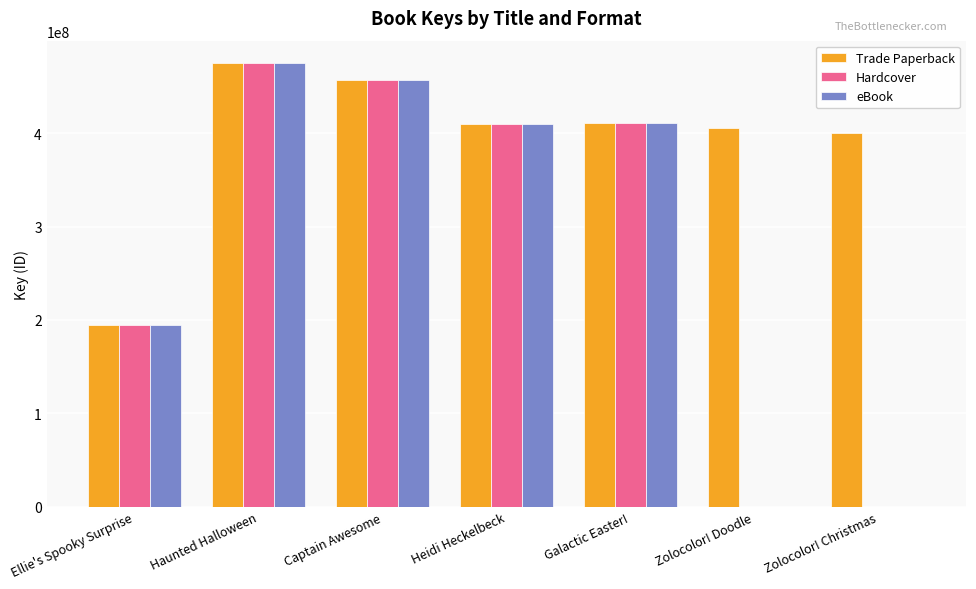

Which category has the highest value across all series?

Haunted Halloween